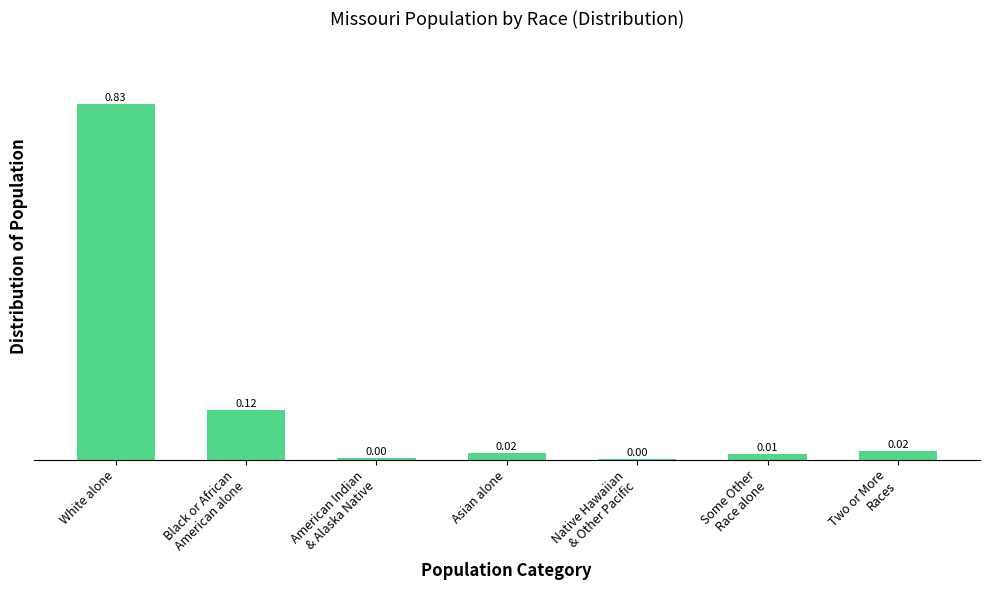

What is the sum of all values?

1.0